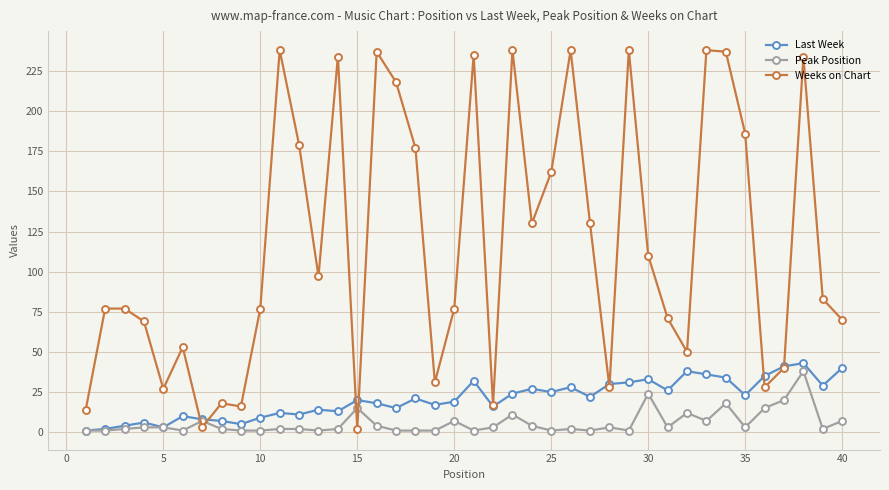

What is the average value of the Peak Position series?

6